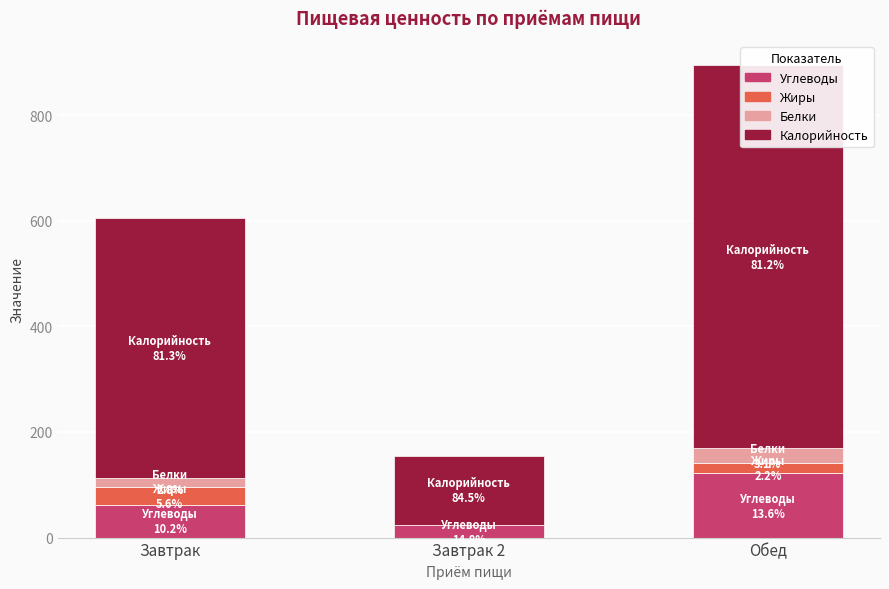

How many bars are there in each group?

4